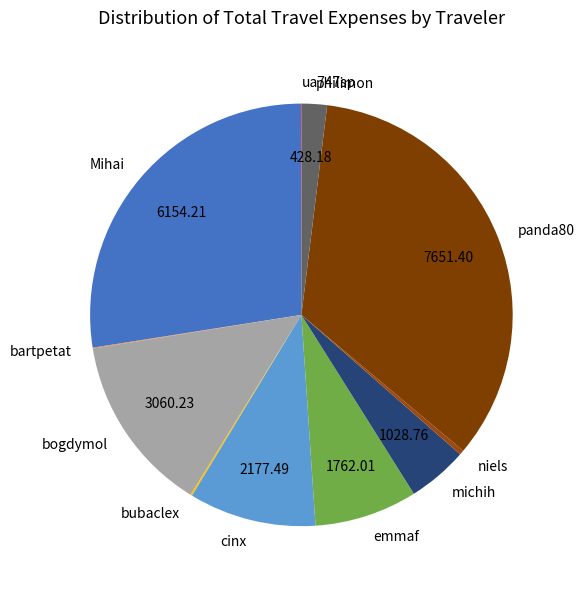

Between Mihai and cinx, which is larger?

Mihai